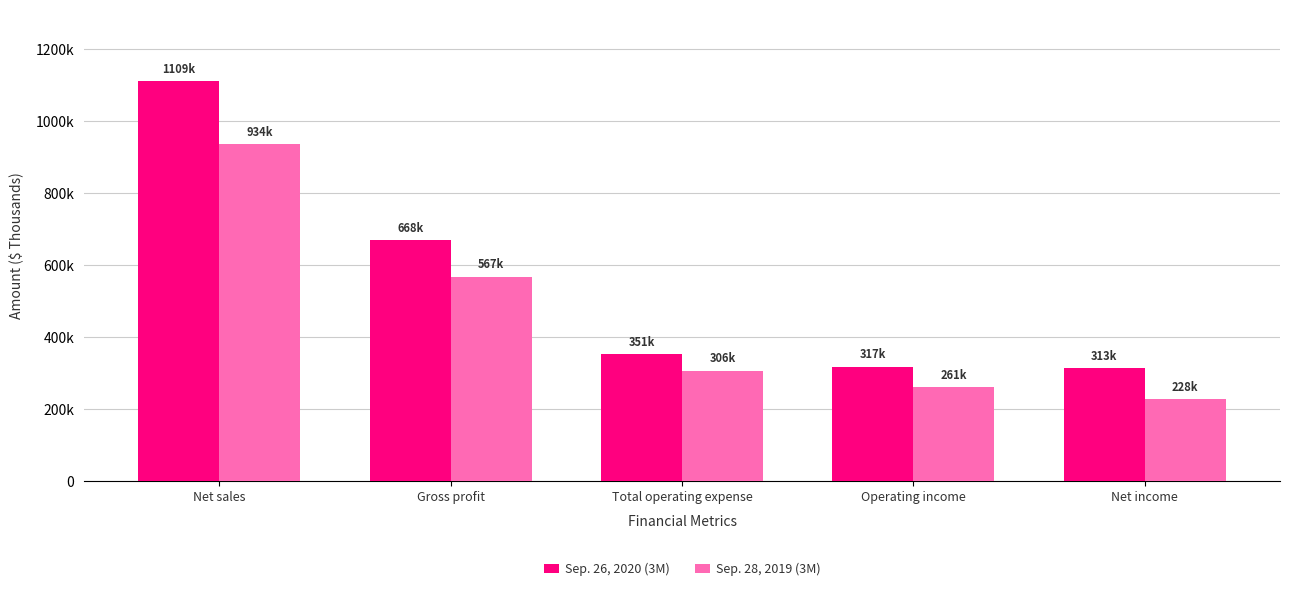

The Sep. 26, 2020 (3M) series shows 350882 at Total operating expense. True or false?

True